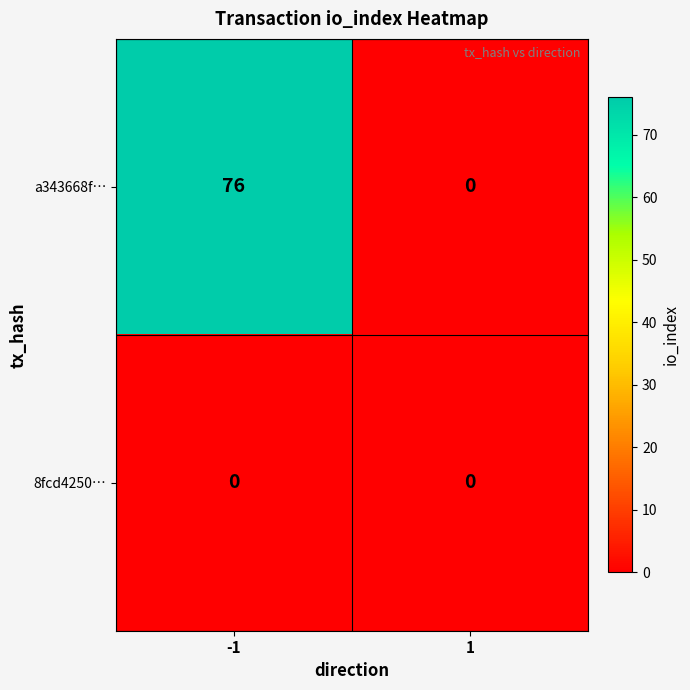

What is the maximum value for a343668f…?

76